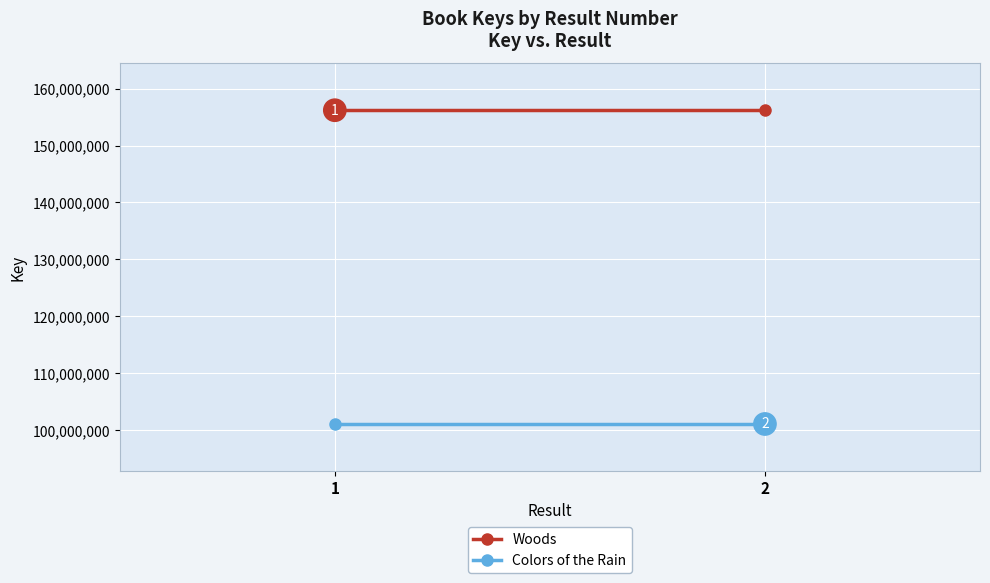

Which label corresponds to the smallest value in the chart?

1